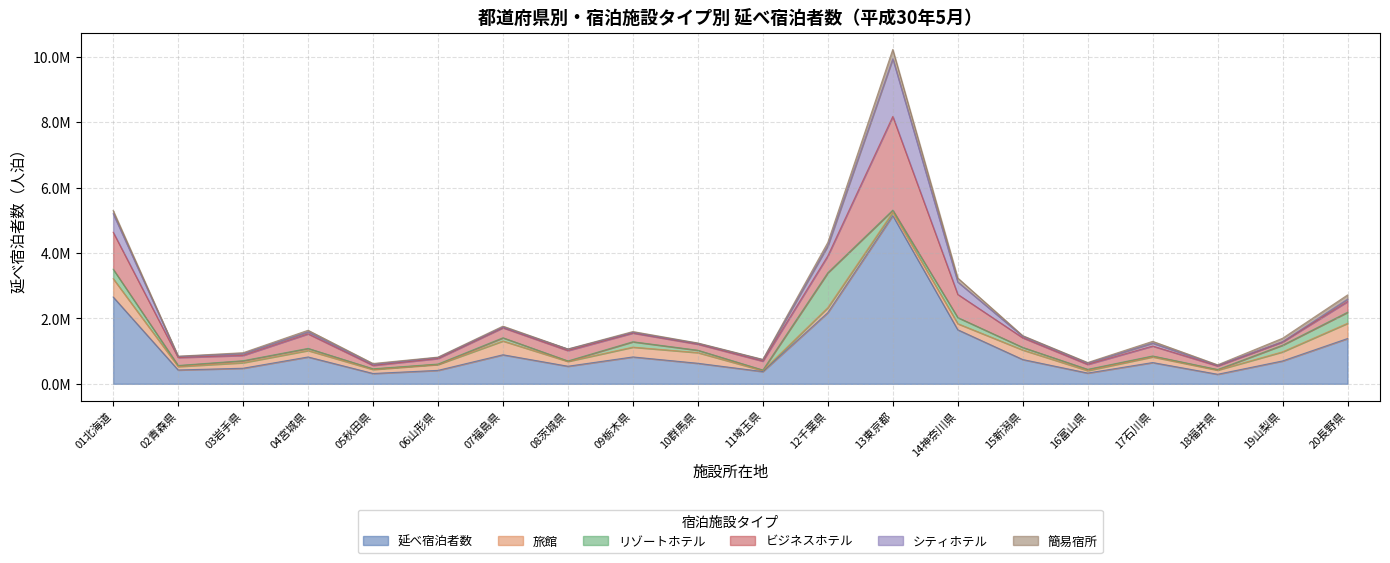

How many categories are shown in the chart?

20